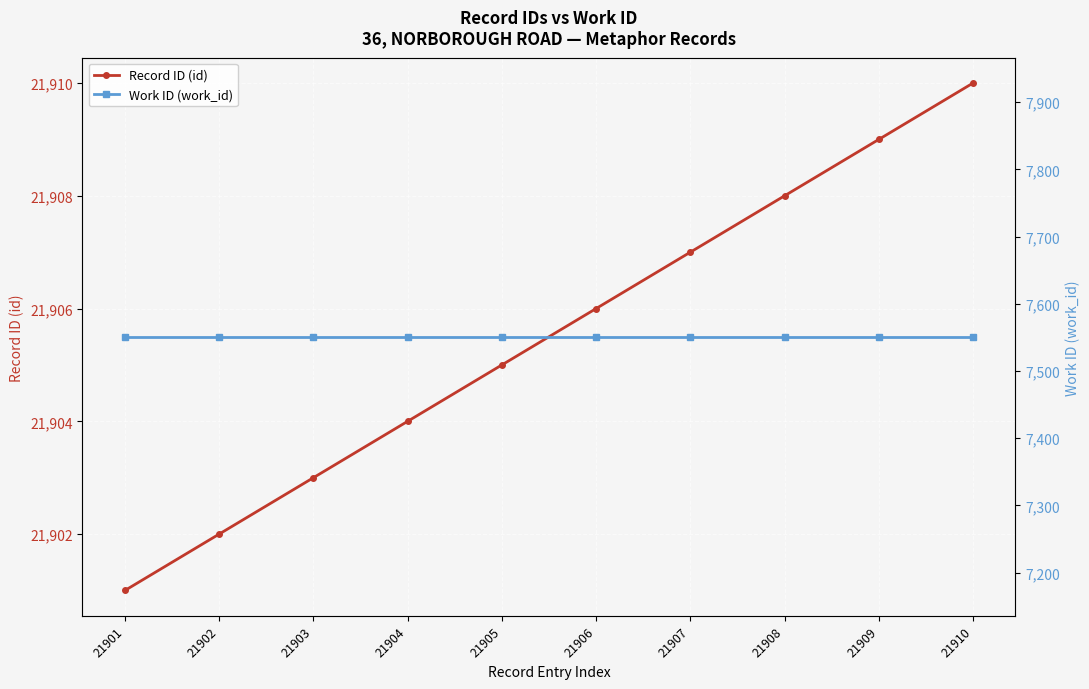

Is the value of Record ID (id) at 21910 greater than the value of Work ID (work_id) at 21908?

Yes